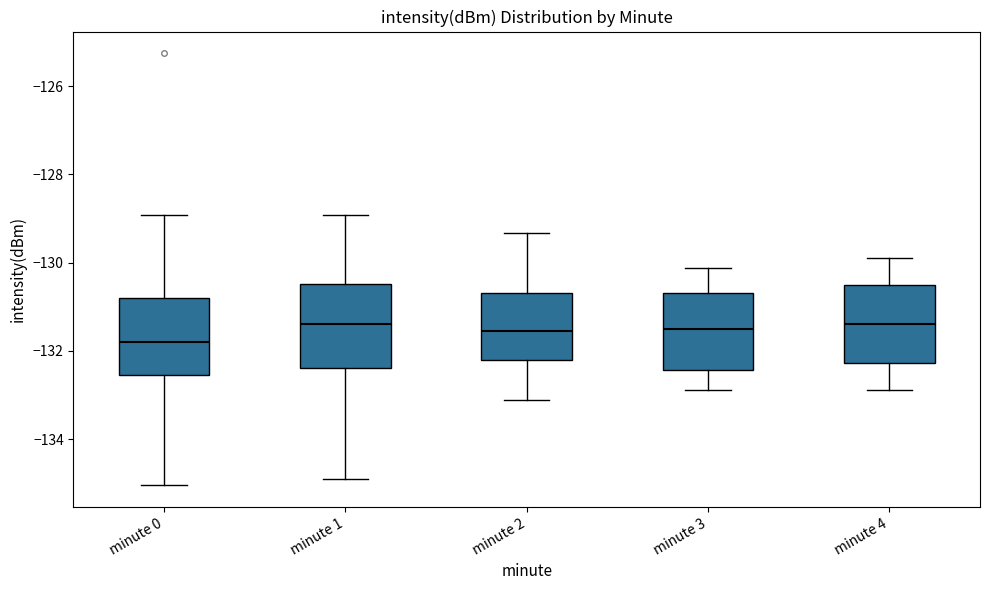

Where is the upper edge of the box for minute 3 on the y-axis? The values are not printed on the chart, so give them approximately, as read against the axis.

-130.6